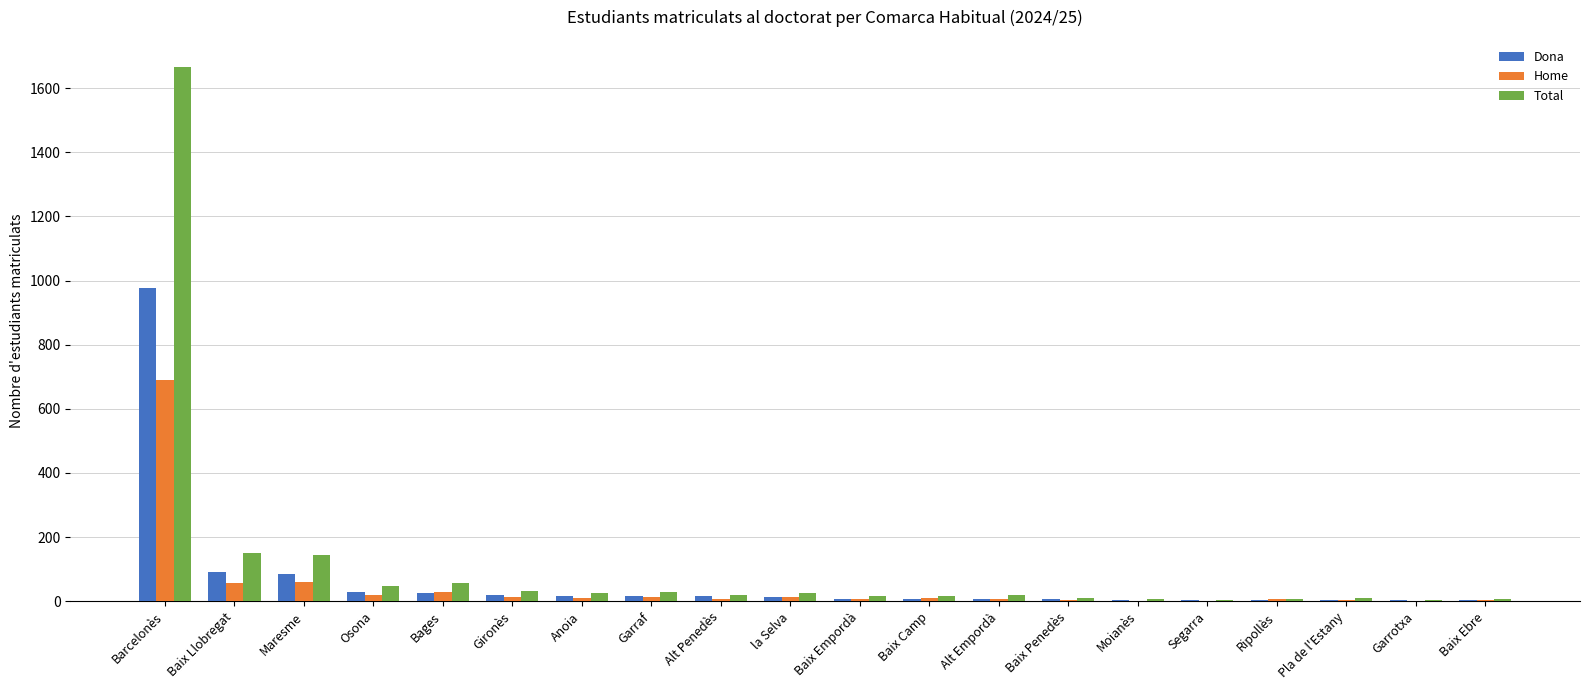

How many groups of bars are there?

20